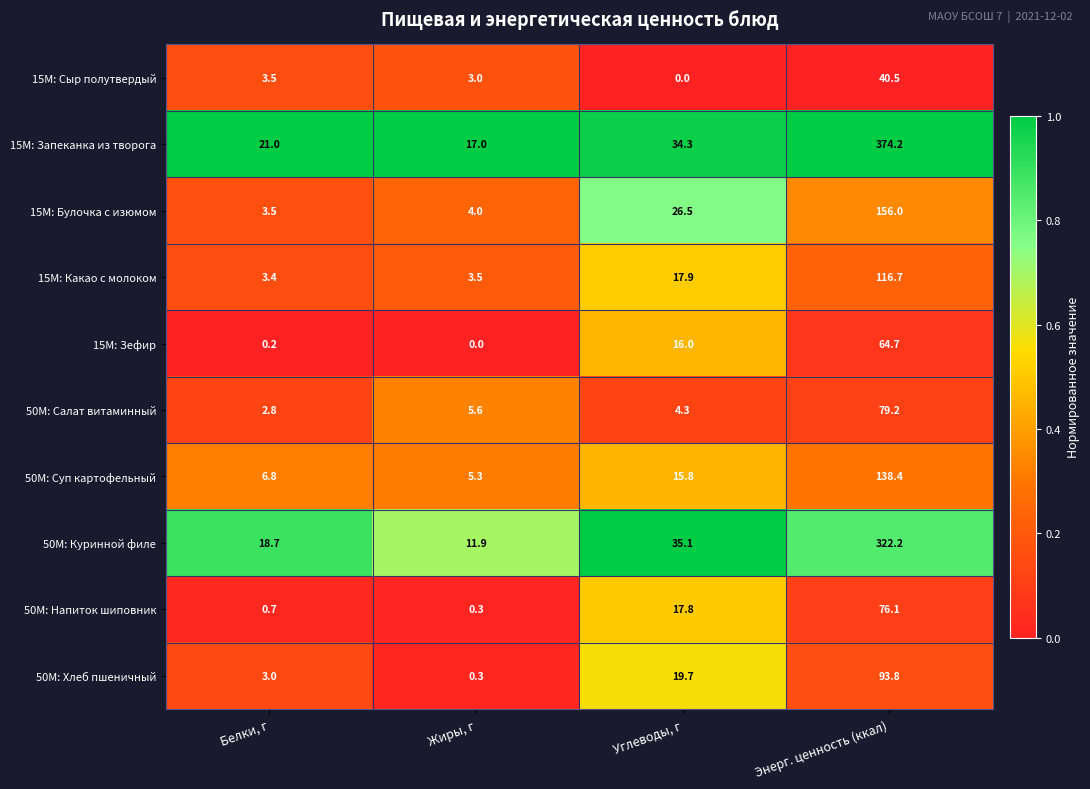

Which series changed the most between Жиры, г and Углеводы, г?

50М: Куринной филе